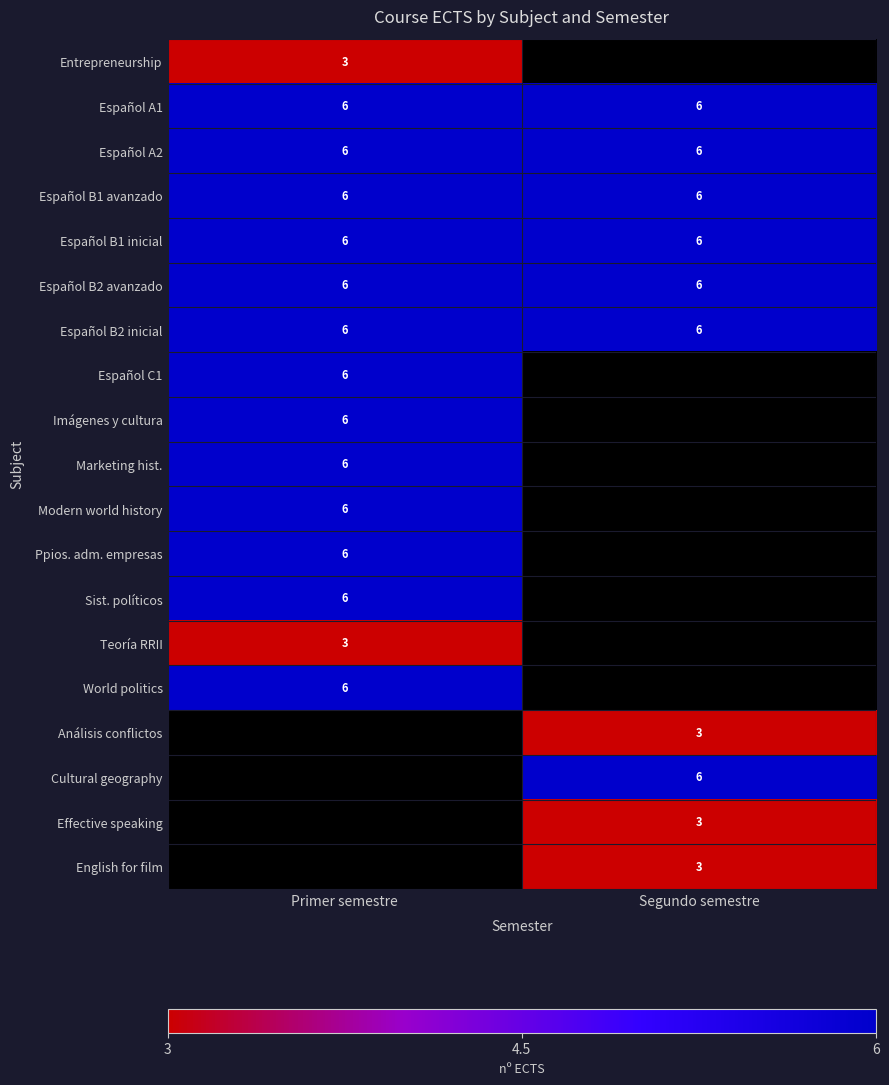

The value of Modern world history at Primer semestre is 6. True or false?

True